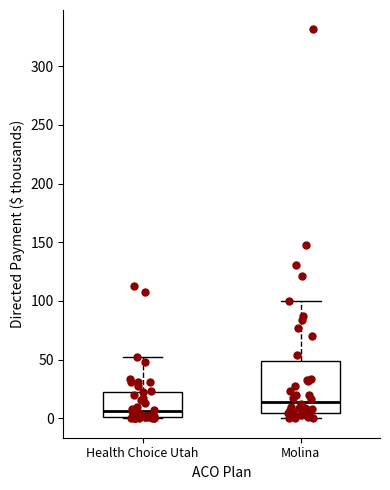

Comparing the boxes themselves (not the whiskers), which one is the tallest?

Molina